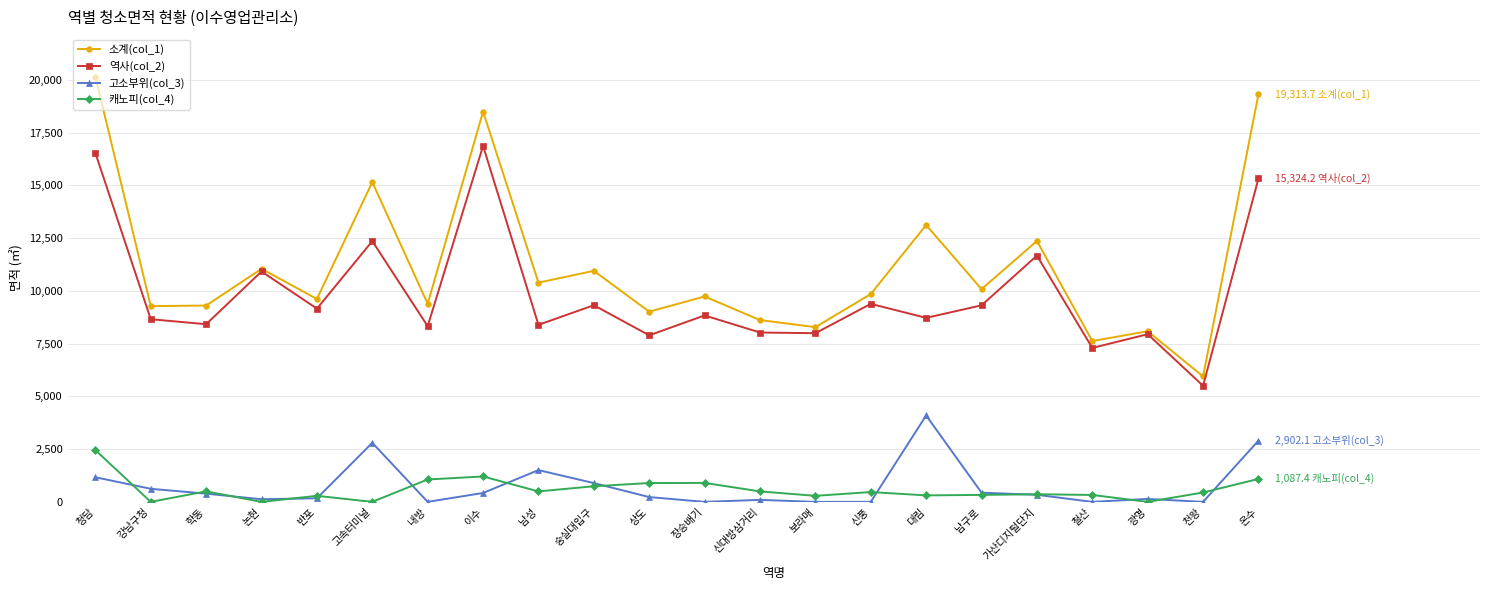

What is the label of the 11th point from the left?

상도